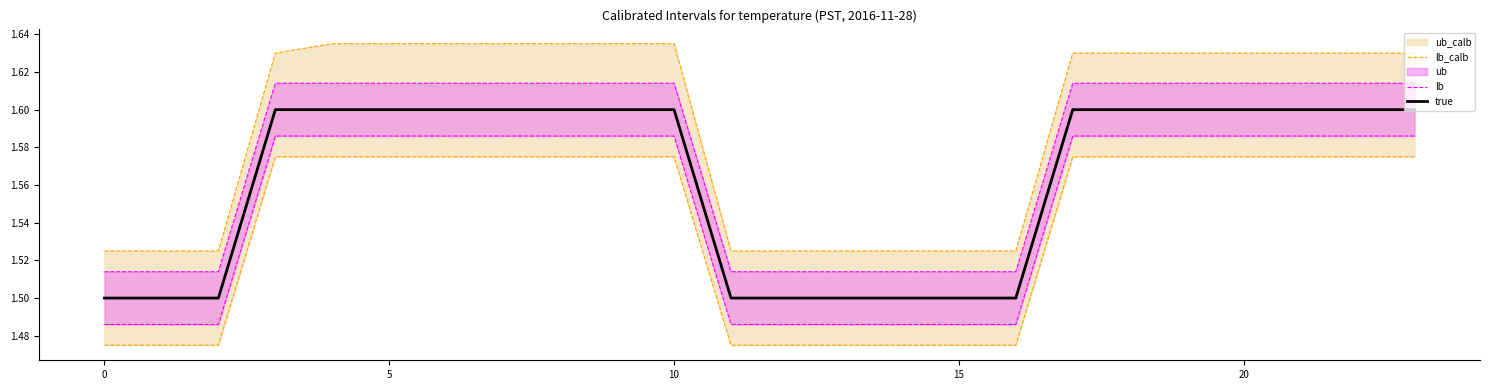

Is this an area chart (filled region under the line)?

No